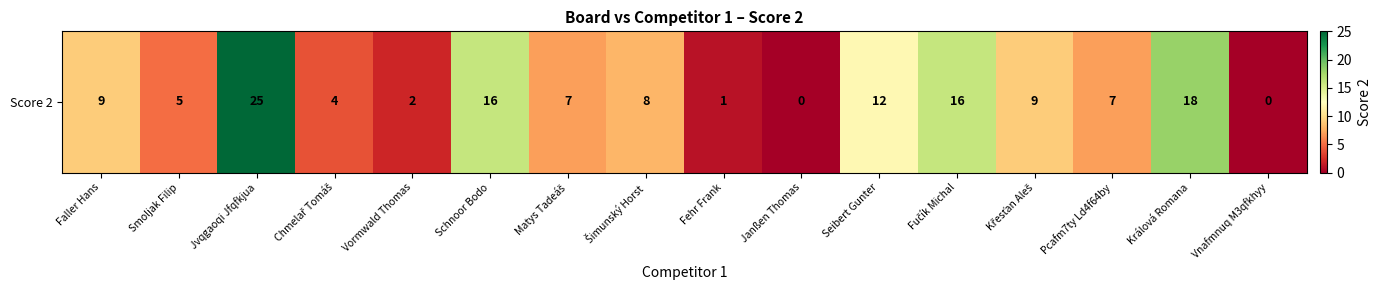

At which category does the chart reach its minimum across all series?

Janßen Thomas